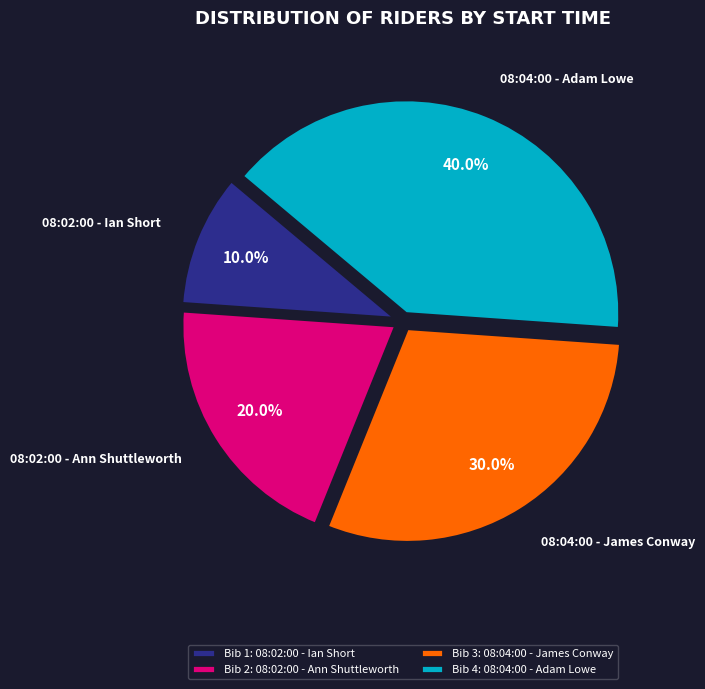

True or false: 08:02:00 - Ian Short accounts for 10% of the total.

True